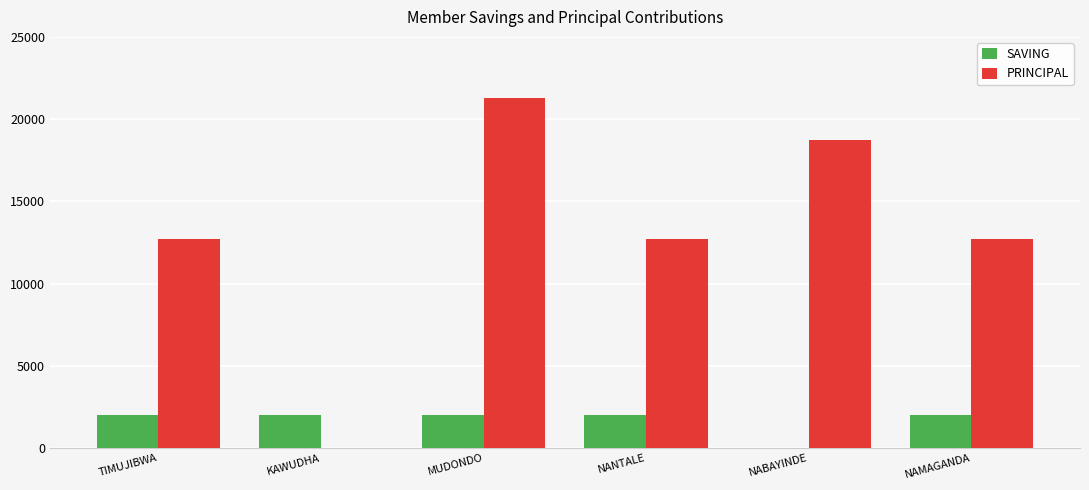

What is the greatest value displayed?

21300